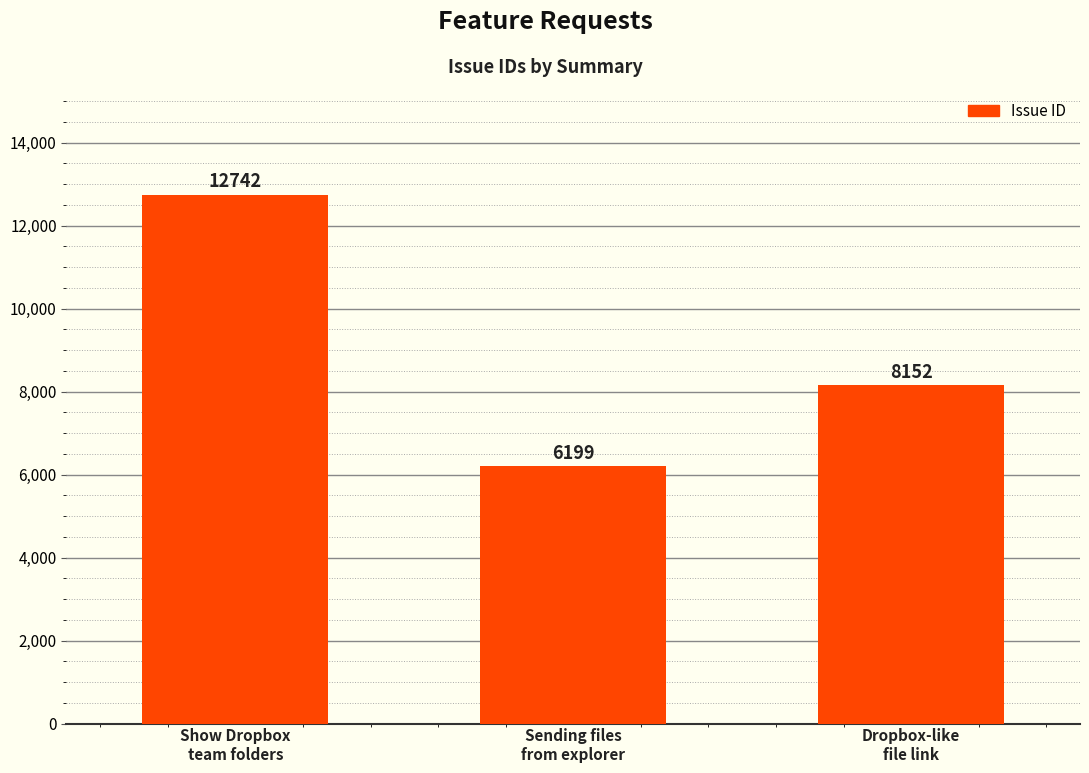

Reading left to right, what are all the values shown in this chart?

Show Dropbox
team folders=12742	Sending files
from explorer=6199	Dropbox-like
file link=8152